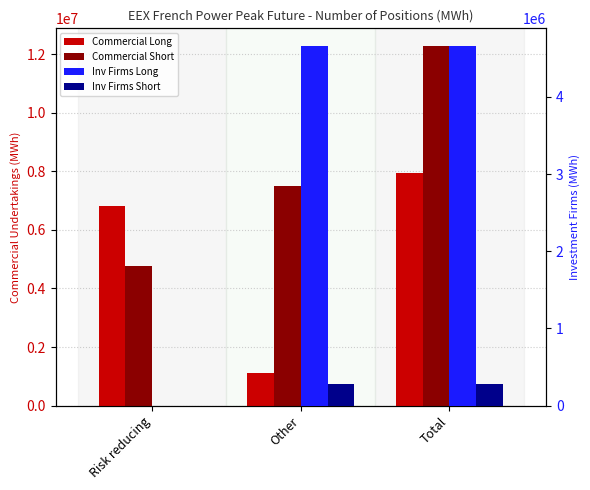

Rank the series by their average value, from lowest to highest.

Inv Firms Short, Inv Firms Long, Commercial Long, Commercial Short